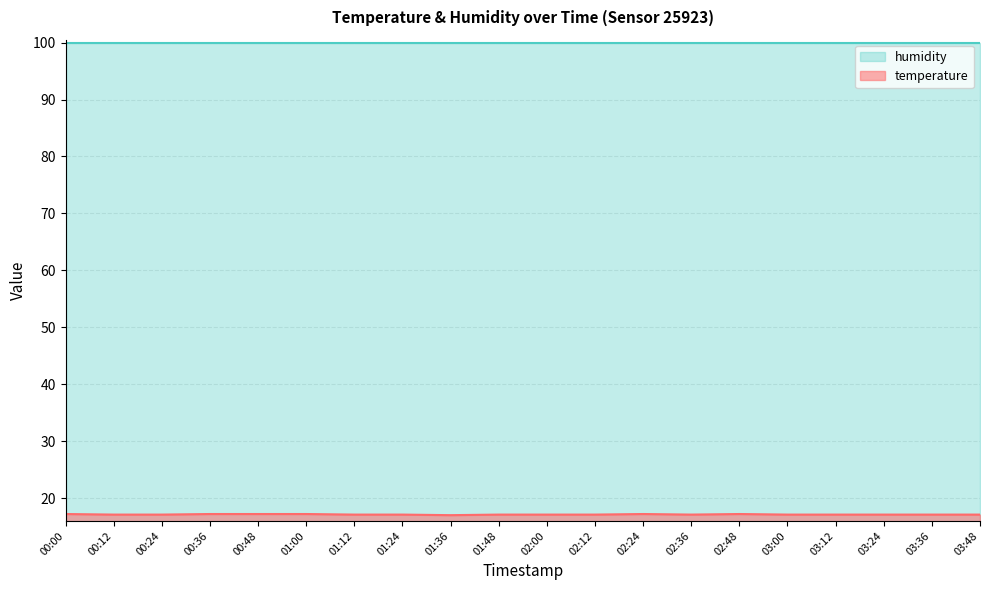

True or false: there are more than 0 points higher than both neighbors.

True